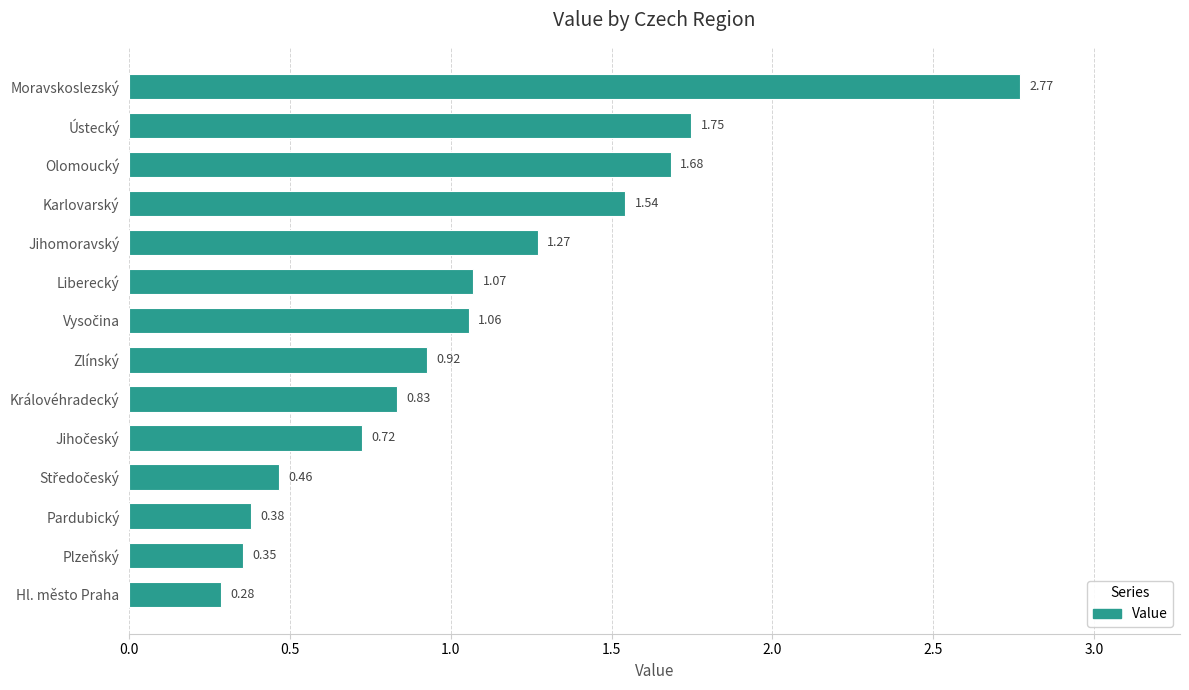

What is the sum of all values?

15.1